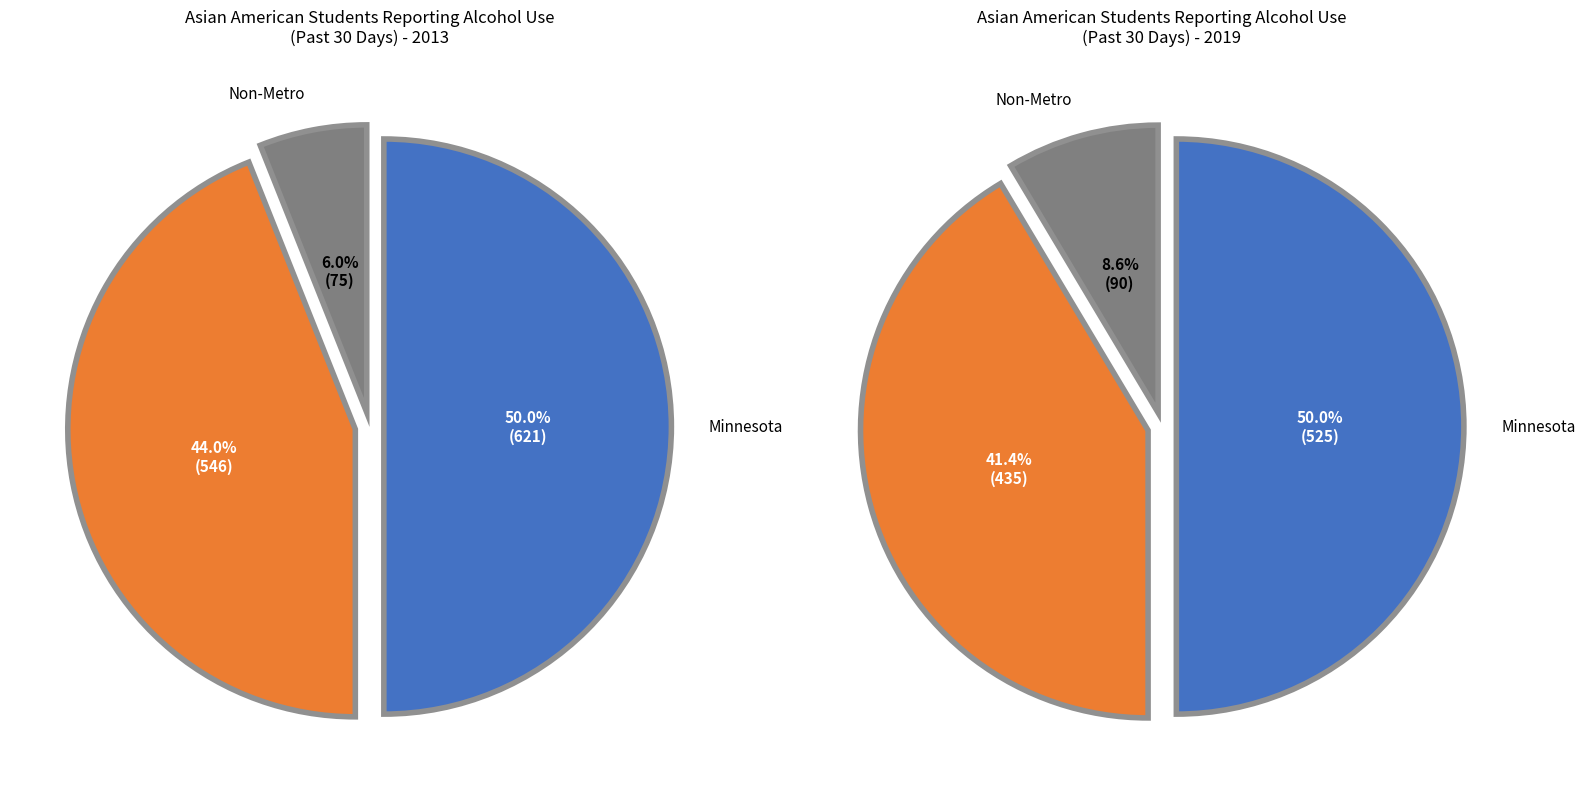

Is the sum of 2013 and 2019 greater than half?

Yes